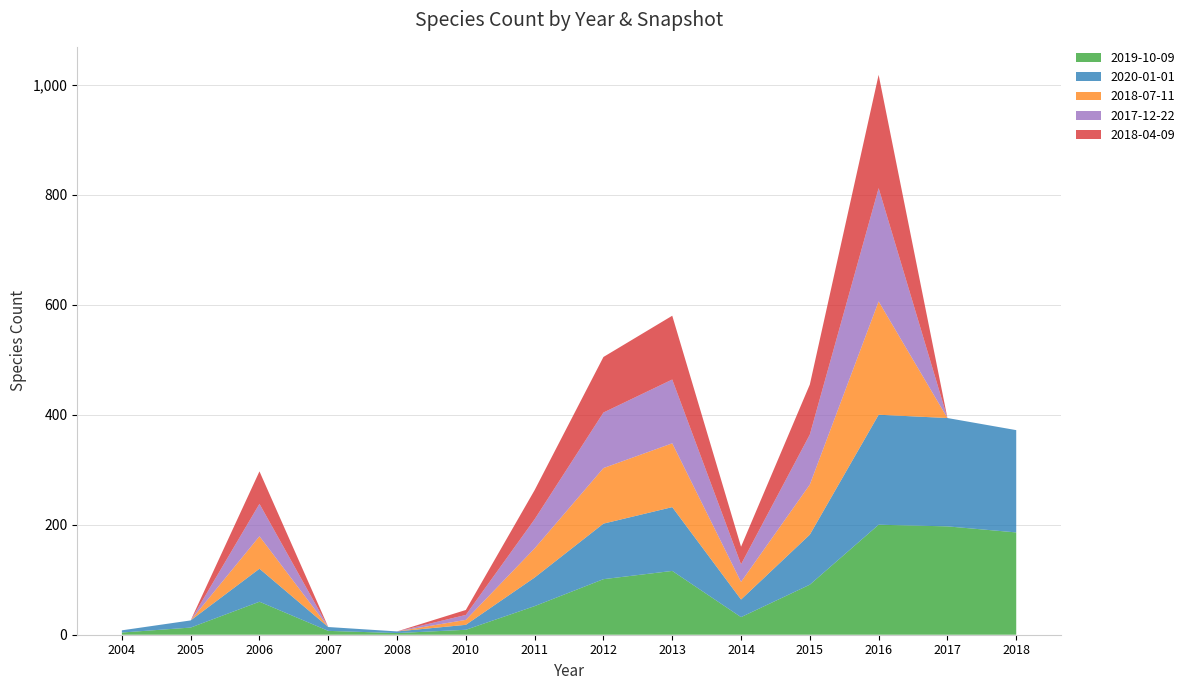

Reading left to right, transcribe all the data shown in this chart.

2019-10-09: 4	13	60	7	3	9	52	101	116	32	91	200	197	186
2020-01-01: 4	13	60	7	3	9	52	101	116	32	91	200	197	186
2018-07-11: 0	0	59	0	0	9	53	101	116	32	91	206	0	0
2017-12-22: 0	0	59	0	0	9	53	101	116	32	91	206	0	0
2018-04-09: 0	0	59	0	0	9	53	101	116	32	91	206	0	0